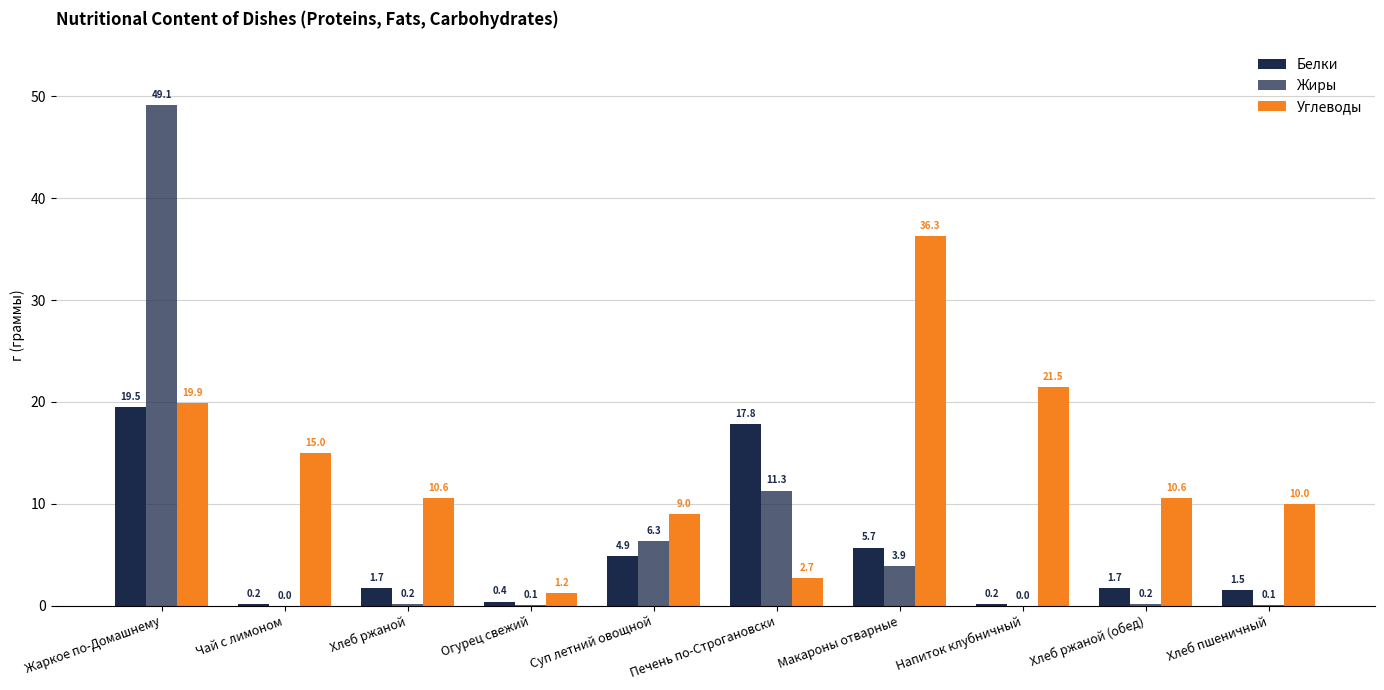

Are the bars horizontal?

No